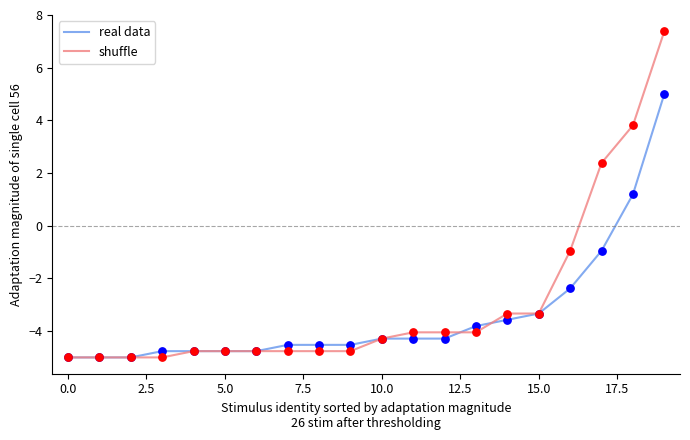

Which series has the largest range (max minus min)?

shuffle